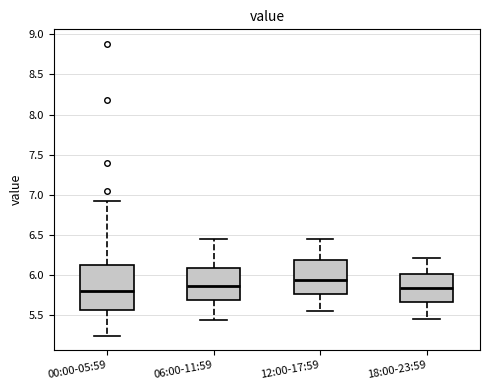

Comparing the boxes themselves (not the whiskers), which one is the tallest?

00:00-05:59